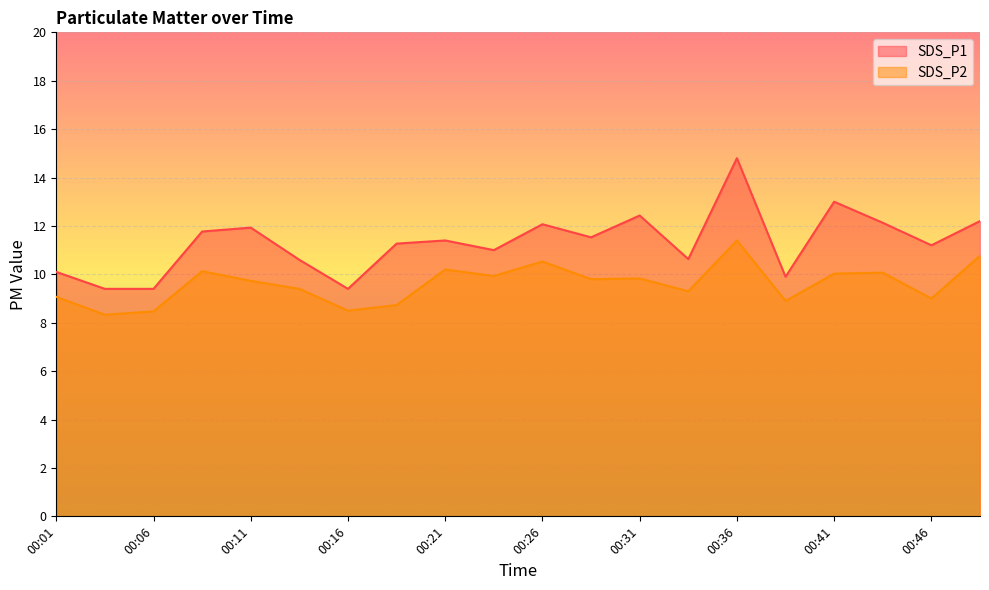

How many categories are shown in the chart?

20